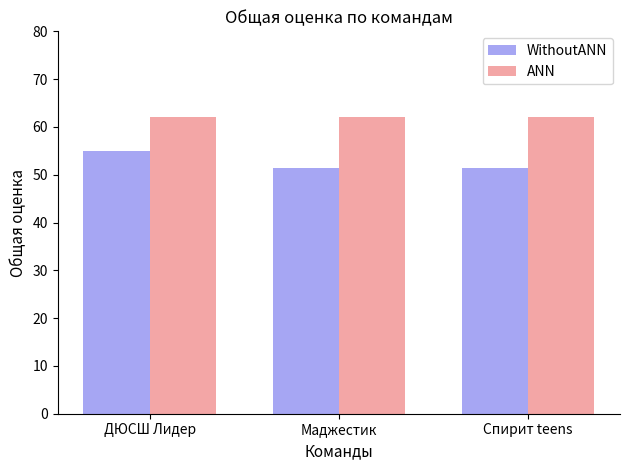

Rank the series at Спирит teens from lowest to highest value.

WithoutANN, ANN